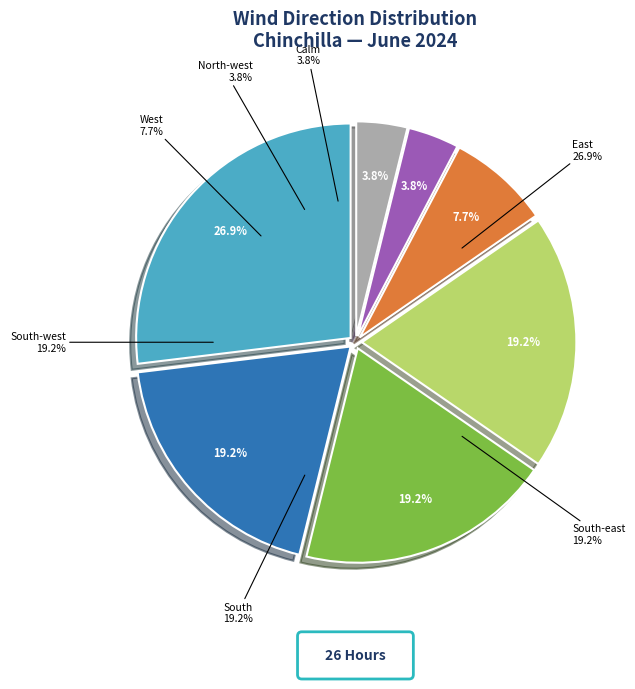

To the nearest percent, what is the average slice percentage?

14%